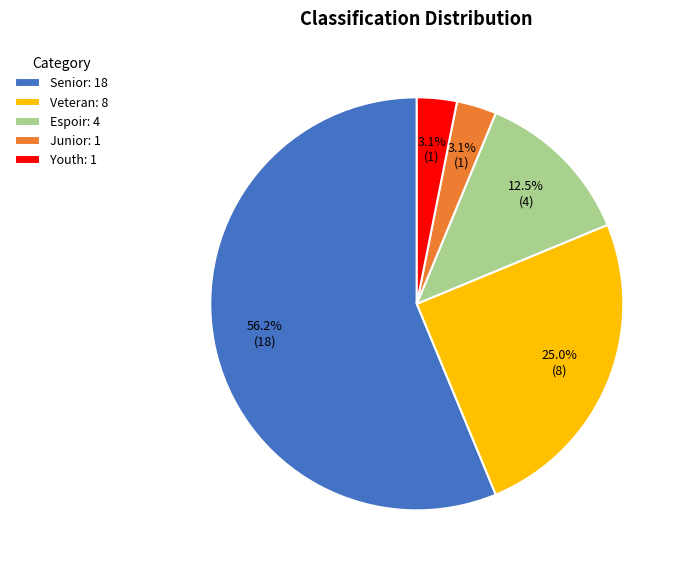

What is the largest slice in the pie chart?

Senior: 18